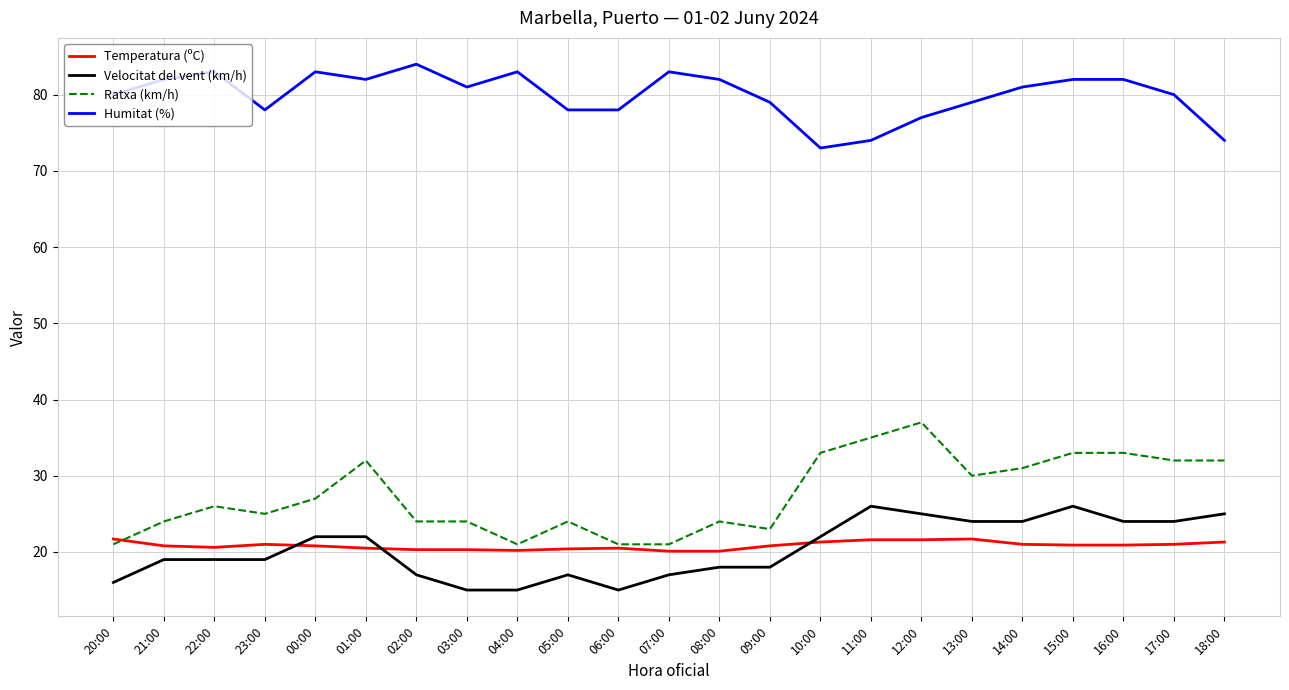

What is the maximum value shown in the chart?

84.0